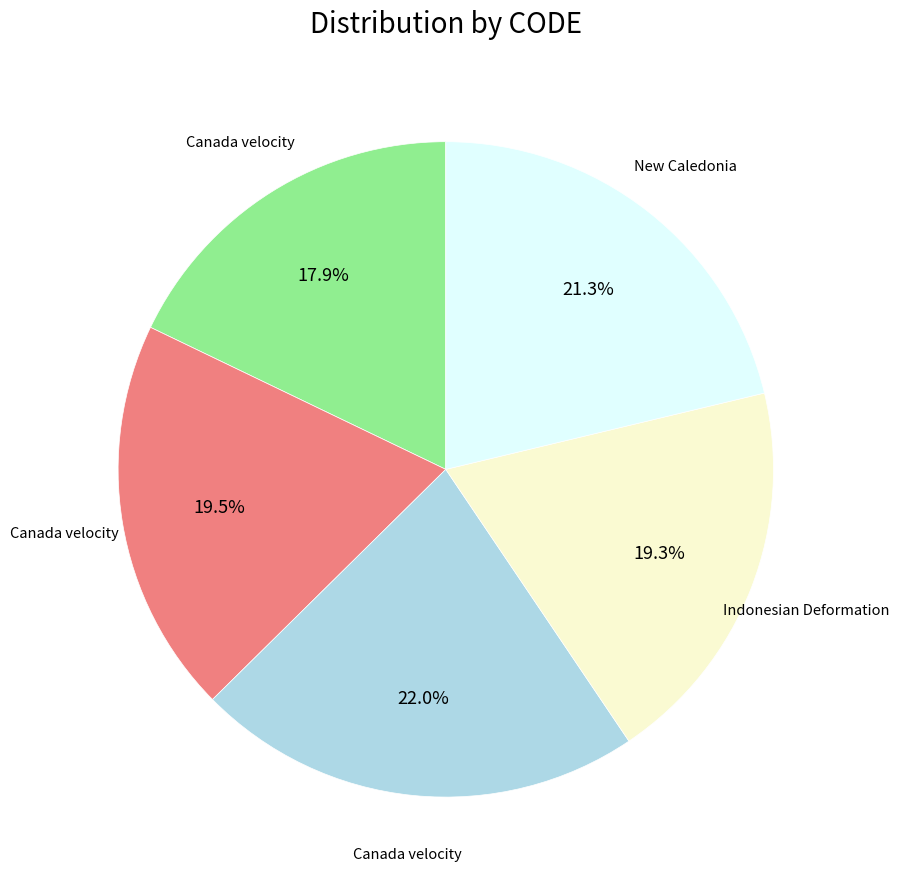

Is there any slice that represents more than half of the pie?

No